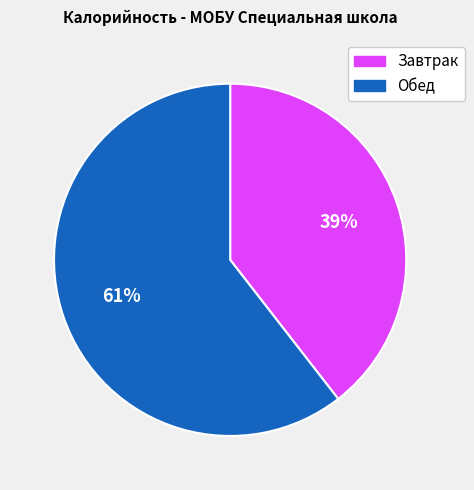

Which slice represents more than half of the pie?

Обед